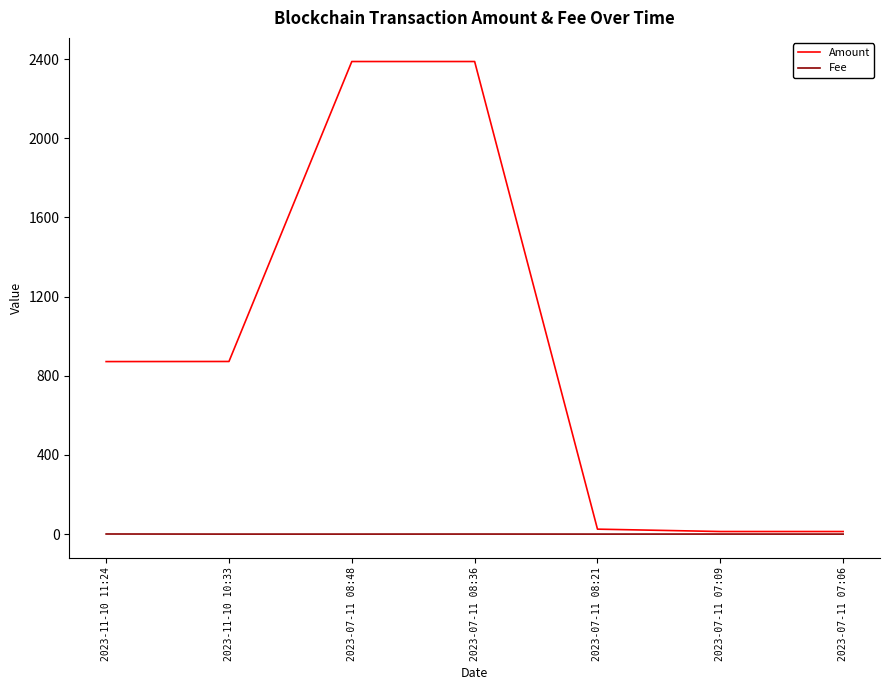

Is the value of Amount at 2023-07-11 08:36 greater than the value of Fee at 2023-07-11 08:48?

Yes